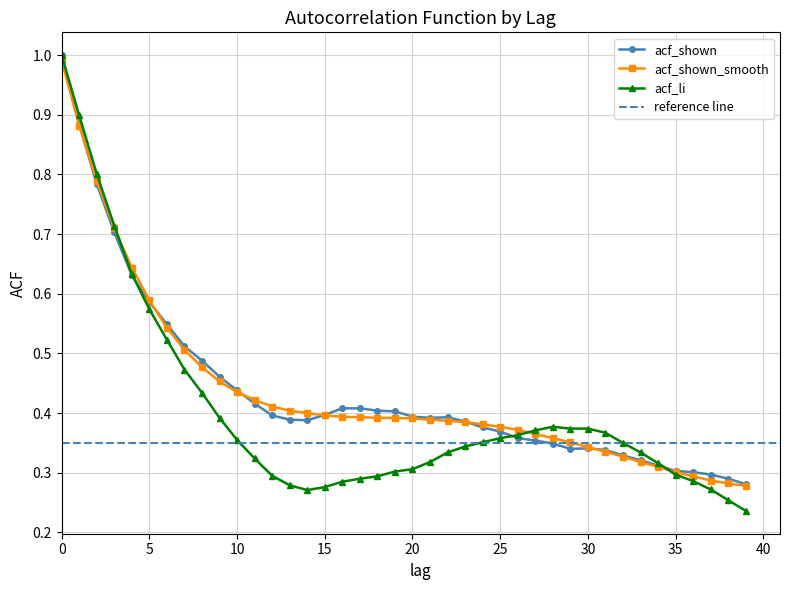

Reading left to right, what are all the values shown in this chart?

acf_shown: 1.0	0.9	0.8	0.7	0.6	0.6	0.5	0.5	0.5	0.5	0.4	0.4	0.4	0.4	0.4	0.4	0.4	0.4	0.4	0.4	0.4	0.4	0.4	0.4	0.4	0.4	0.4	0.4	0.3	0.3	0.3	0.3	0.3	0.3	0.3	0.3	0.3	0.3	0.3	0.3
acf_shown_smooth: 1.0	0.9	0.8	0.7	0.6	0.6	0.5	0.5	0.5	0.5	0.4	0.4	0.4	0.4	0.4	0.4	0.4	0.4	0.4	0.4	0.4	0.4	0.4	0.4	0.4	0.4	0.4	0.4	0.4	0.4	0.3	0.3	0.3	0.3	0.3	0.3	0.3	0.3	0.3	0.3
acf_li: 1.0	0.9	0.8	0.7	0.6	0.6	0.5	0.5	0.4	0.4	0.4	0.3	0.3	0.3	0.3	0.3	0.3	0.3	0.3	0.3	0.3	0.3	0.3	0.3	0.4	0.4	0.4	0.4	0.4	0.4	0.4	0.4	0.3	0.3	0.3	0.3	0.3	0.3	0.3	0.2